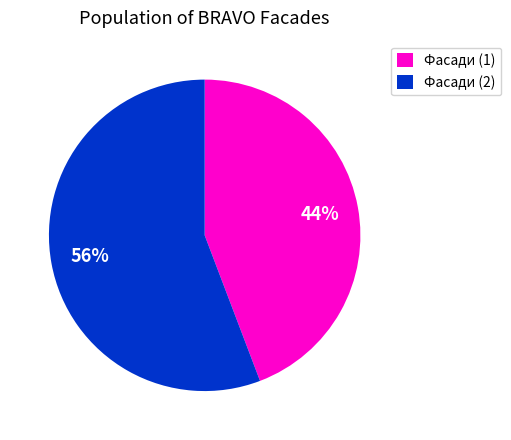

How many segments does this pie chart have?

2